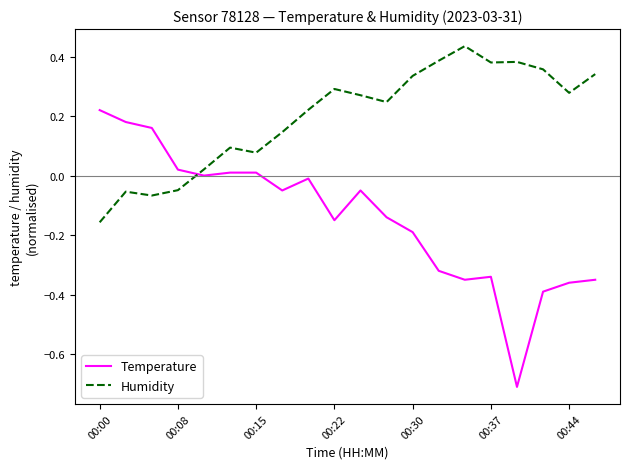

In Temperature, how many points are lower than both neighbors (excluding endpoints)?

5